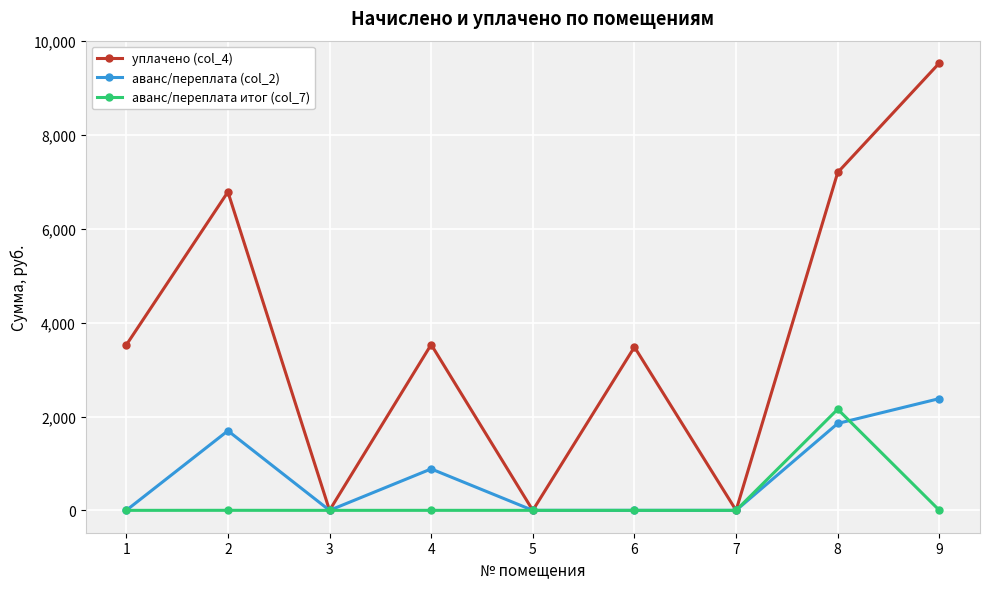

What is the highest value of the аванс/переплата итог (col_7) series?

2155.7